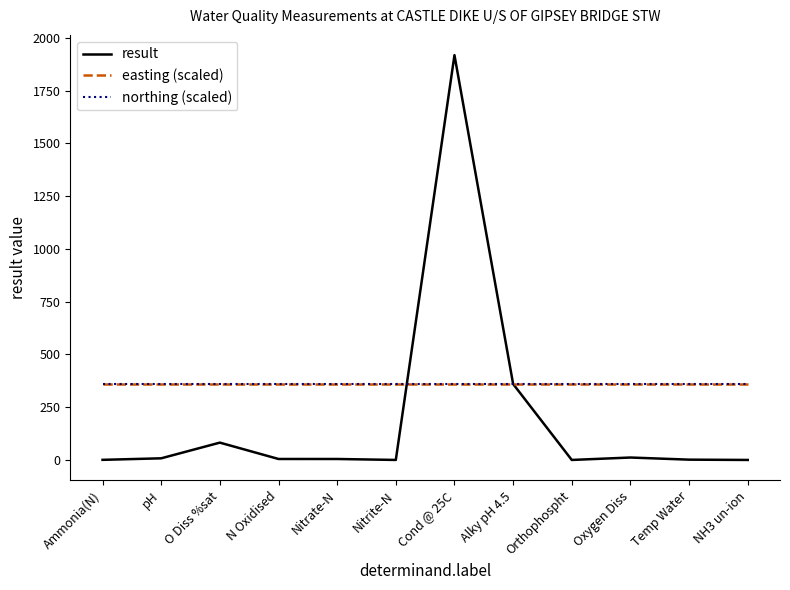

Where do easting (scaled) and result first cross each other?

Nitrite-N and Cond @ 25C